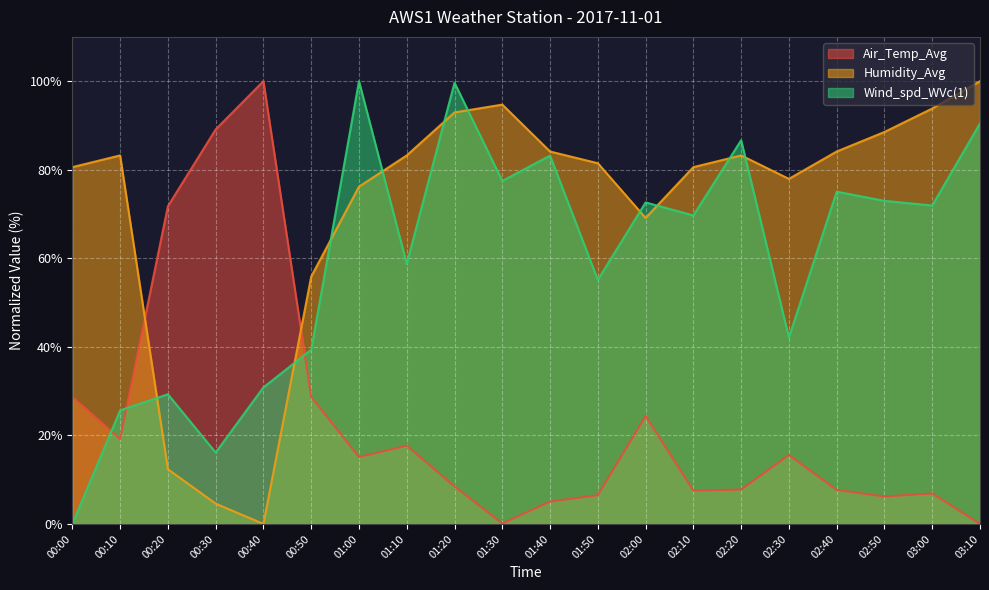

The value of Humidity_Avg at 00:00 is 80.6. True or false?

True